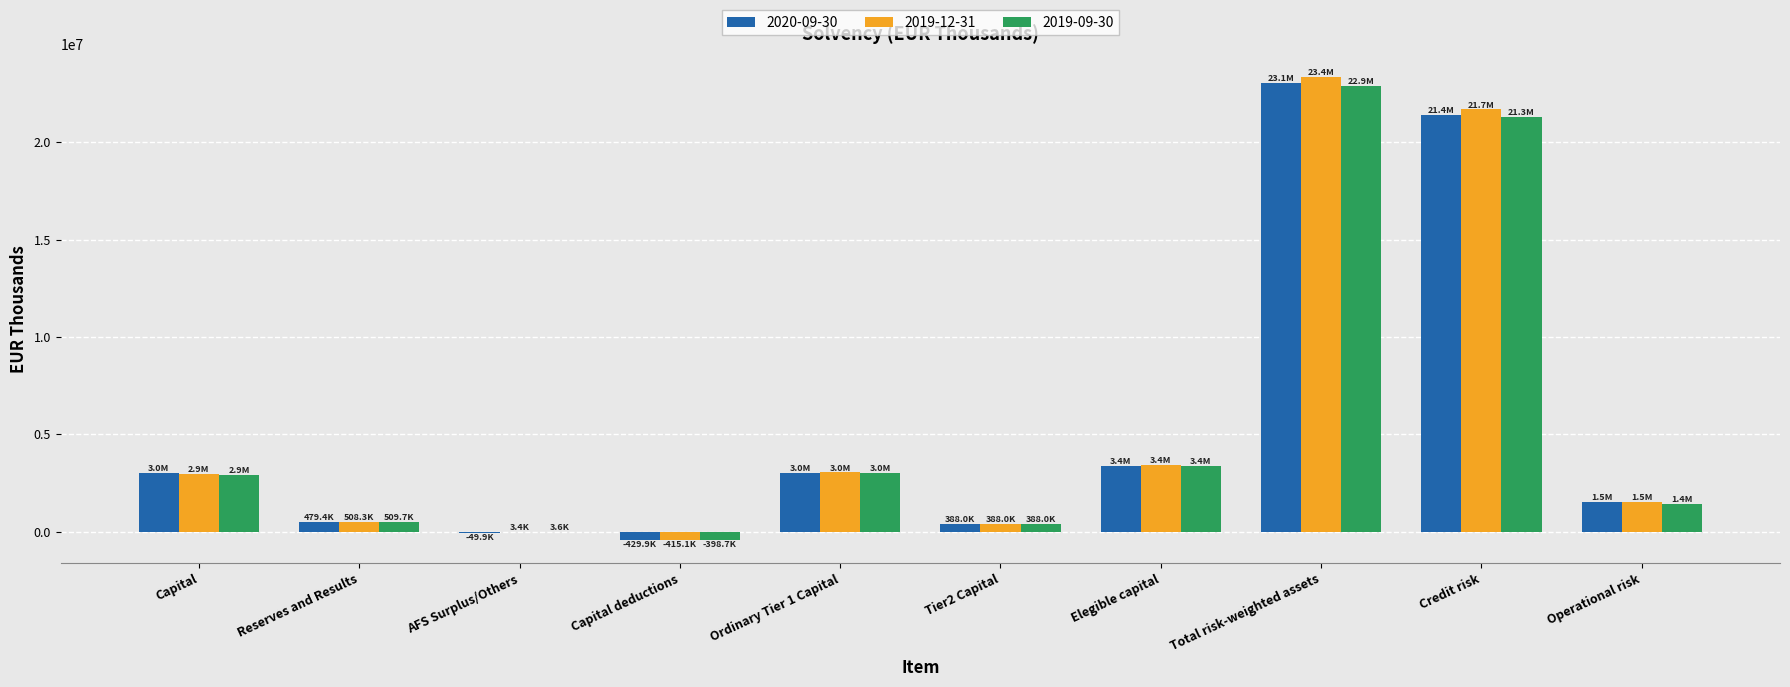

What is the difference between the 2019-12-31 values at Reserves and Results and Capital deductions?

923444.6